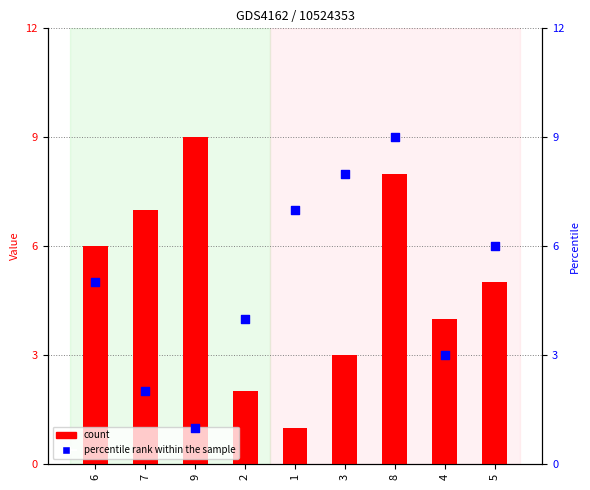

Which series reaches the maximum Y coordinate?

count